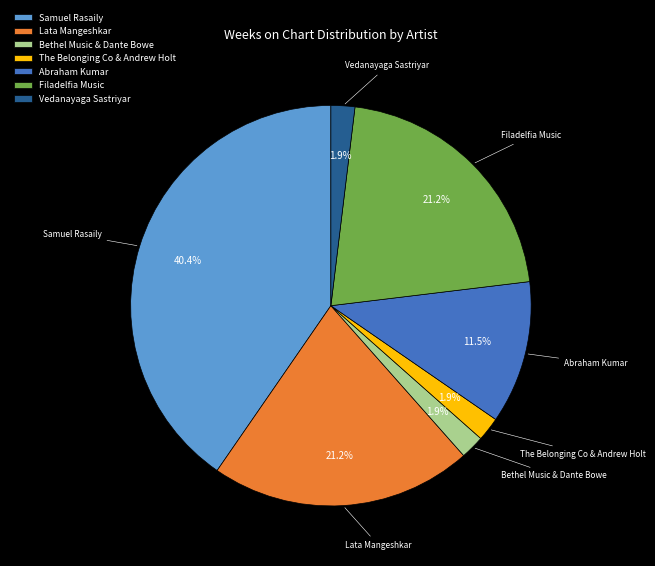

Which has a higher value, Samuel Rasaily or Vedanayaga Sastriyar?

Samuel Rasaily